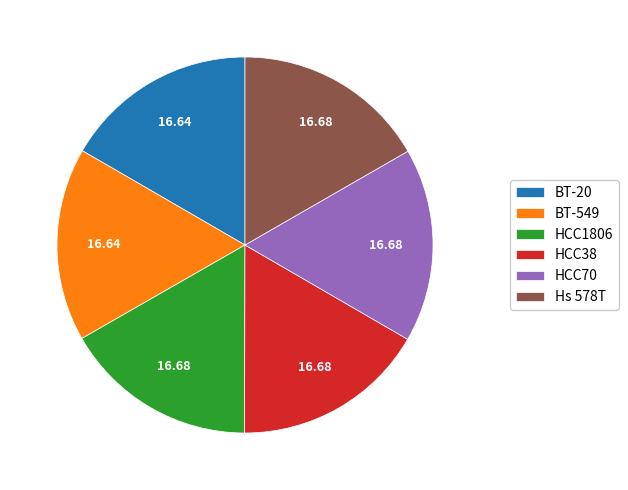

Is the sum of BT-549 and BT-20 greater than half?

No